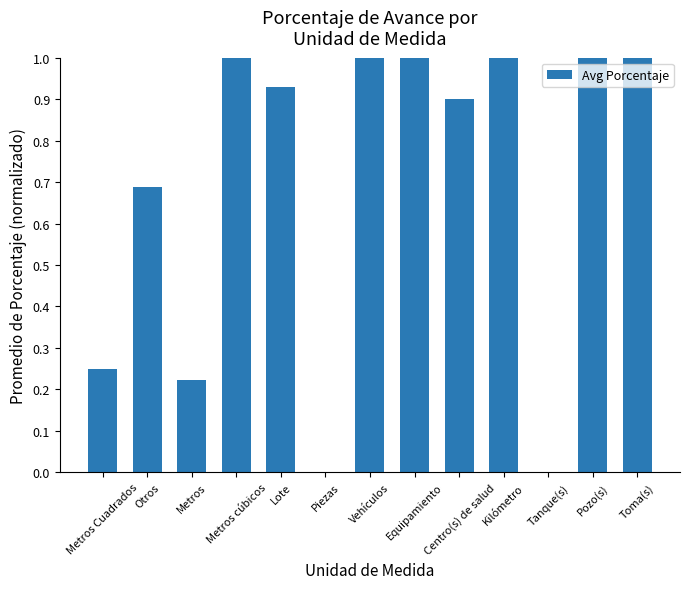

What is the sum of all values?

9.0